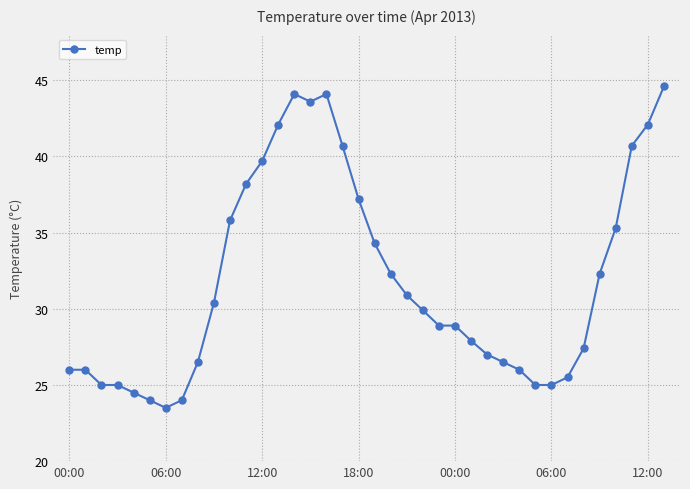

What is the difference between the maximum and minimum values?

21.1